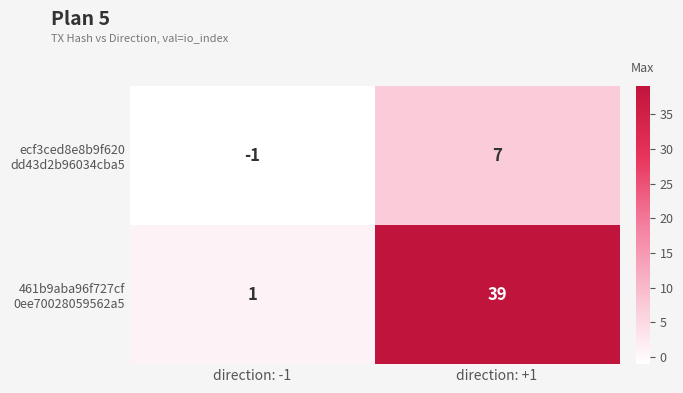

What is the difference between the highest and lowest values at direction: +1?

32